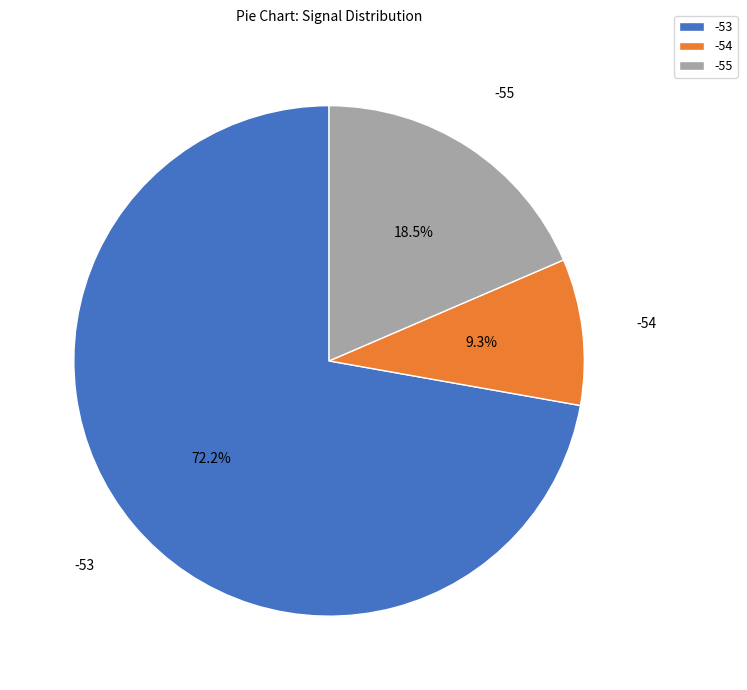

Count the number of slices in the pie.

3